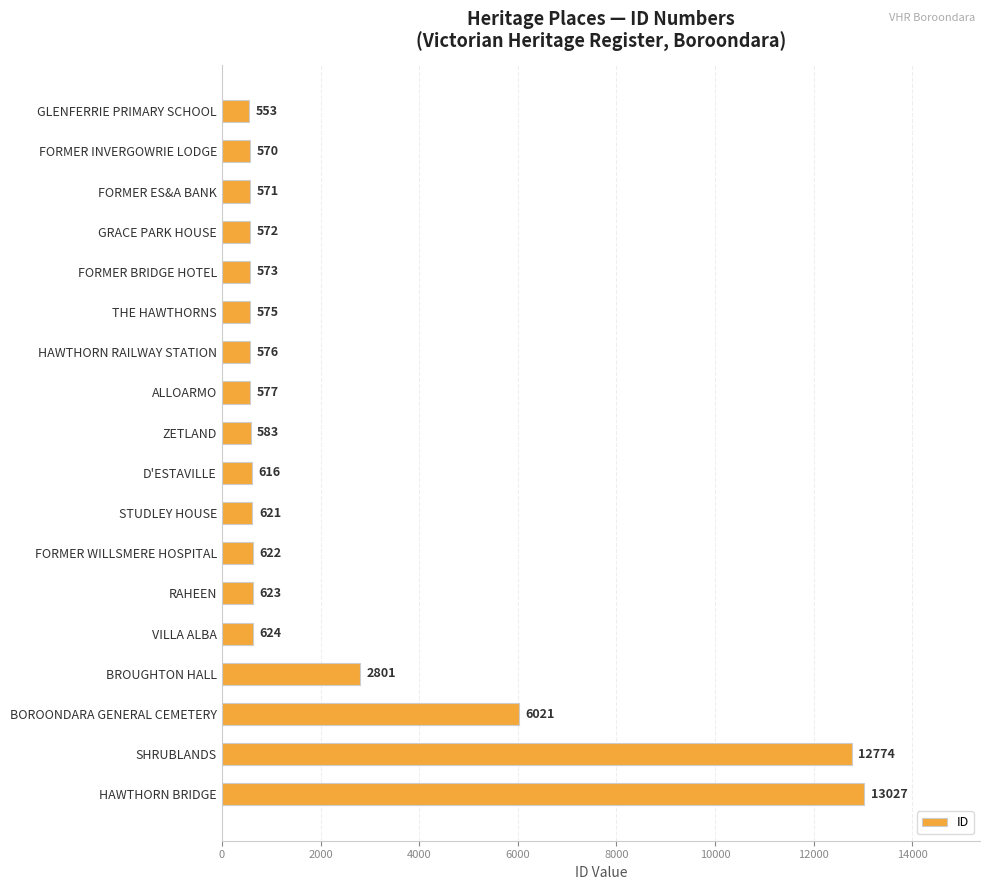

What is the difference between the maximum and minimum values?

12474